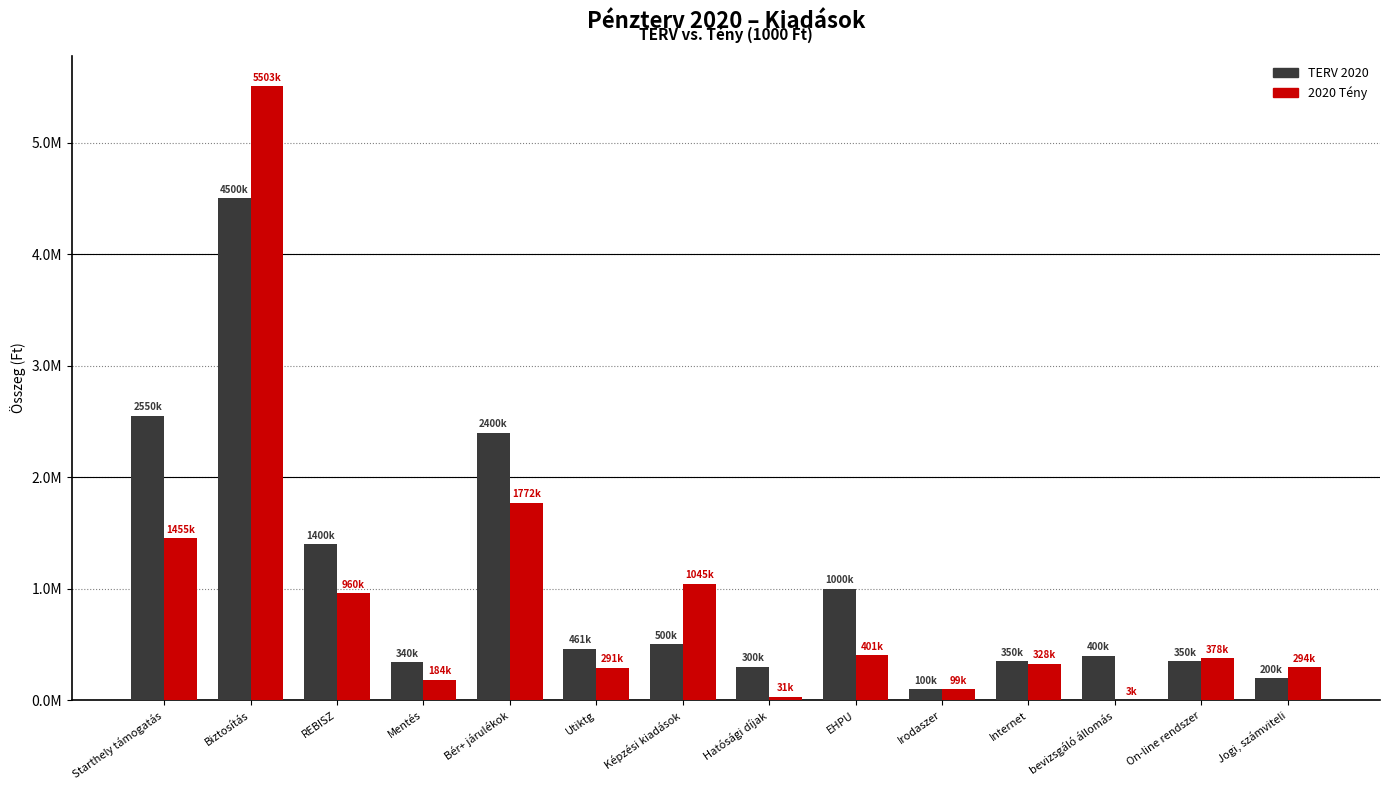

Rank the series at Starthely támogatás from highest to lowest value.

TERV 2020, 2020 Tény